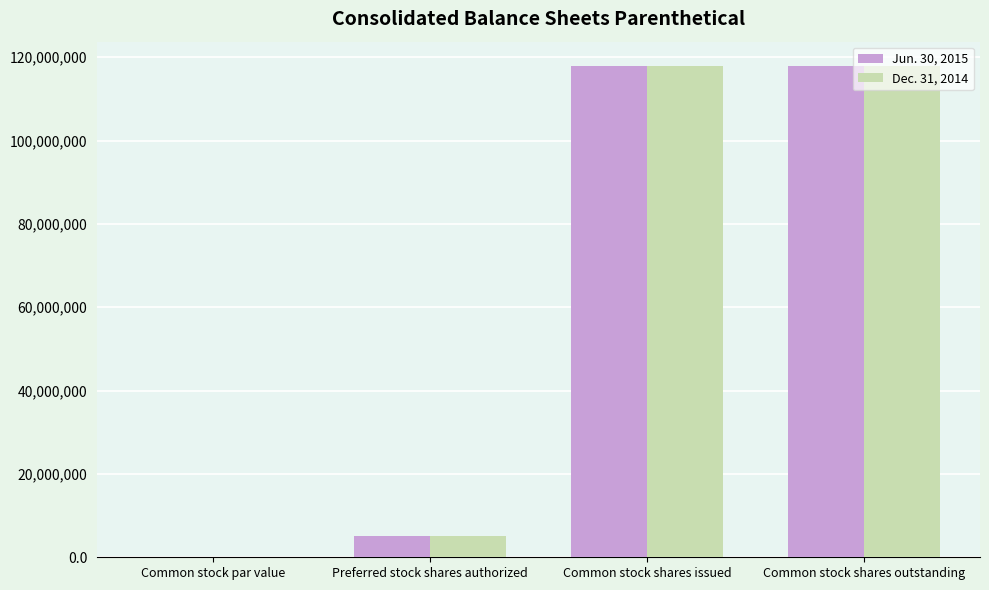

The Dec. 31, 2014 series shows 117857623.0 at Common stock shares issued. True or false?

True